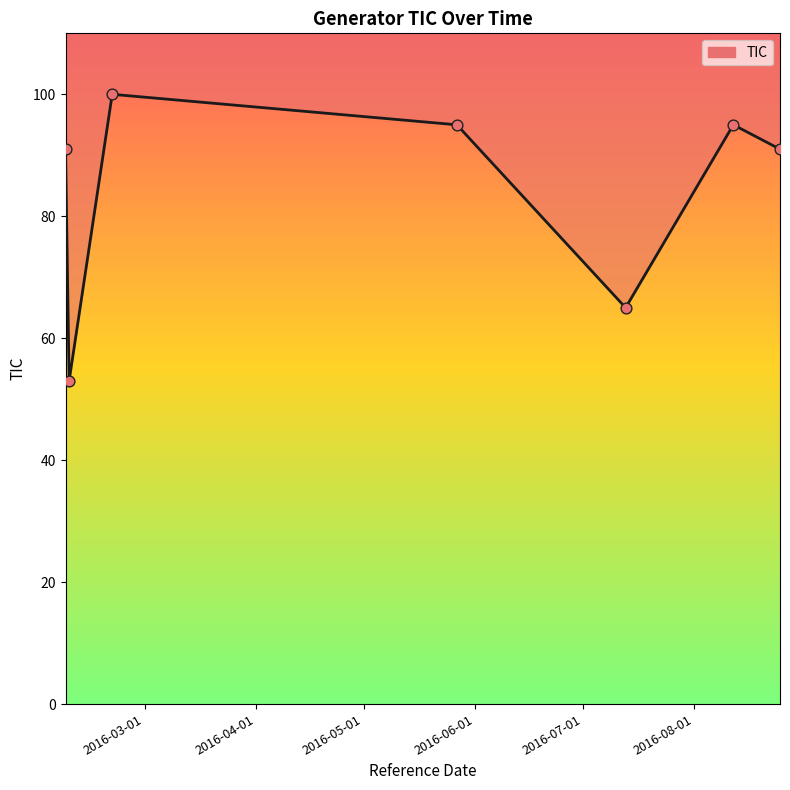

Approximately how many times larger is the value at 2016-02-08 compared to 2016-02-09?

1.7